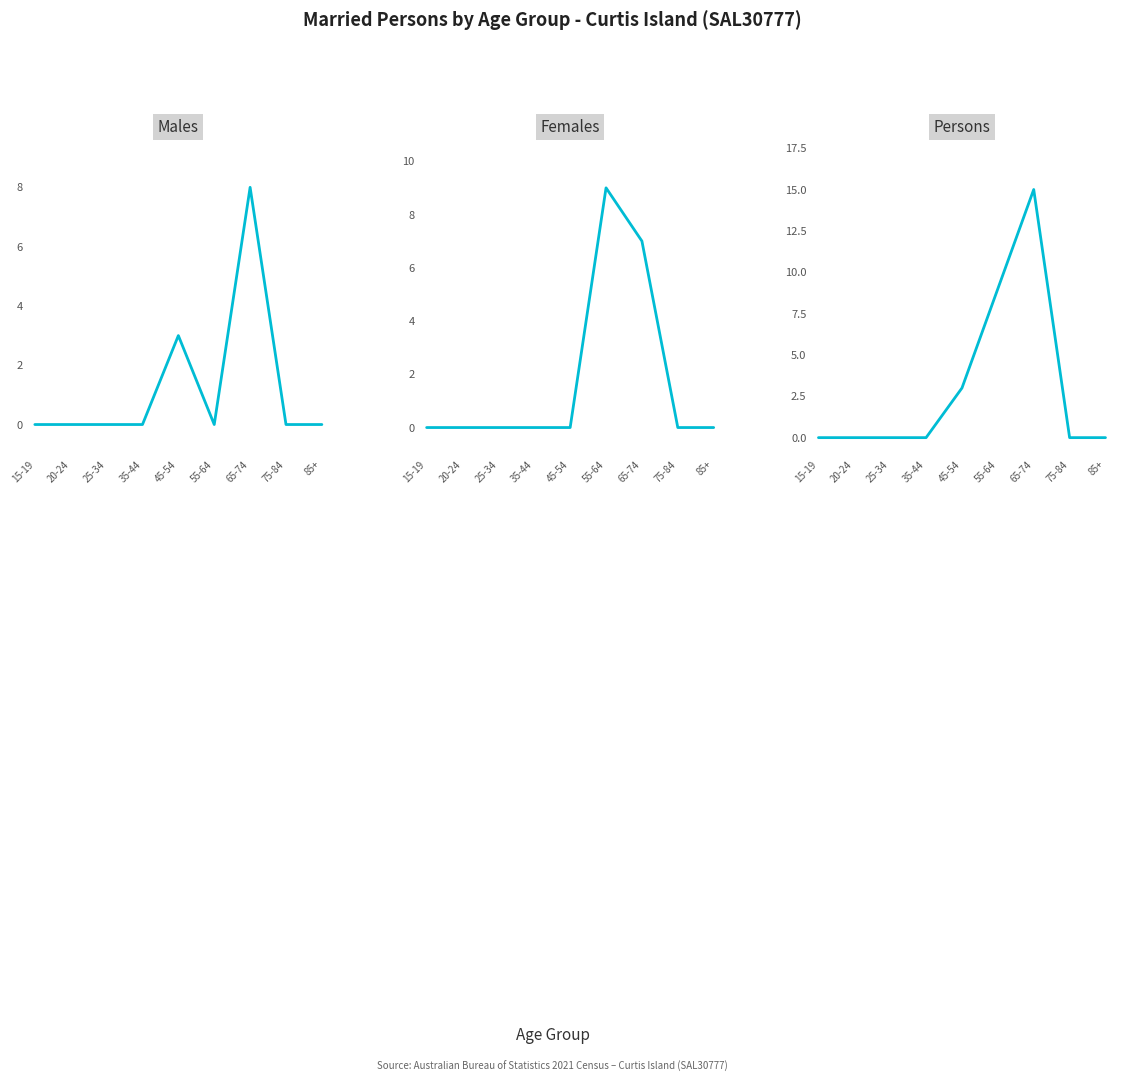

At 20-24, list the series in order from smallest to largest.

Males, Females, Persons